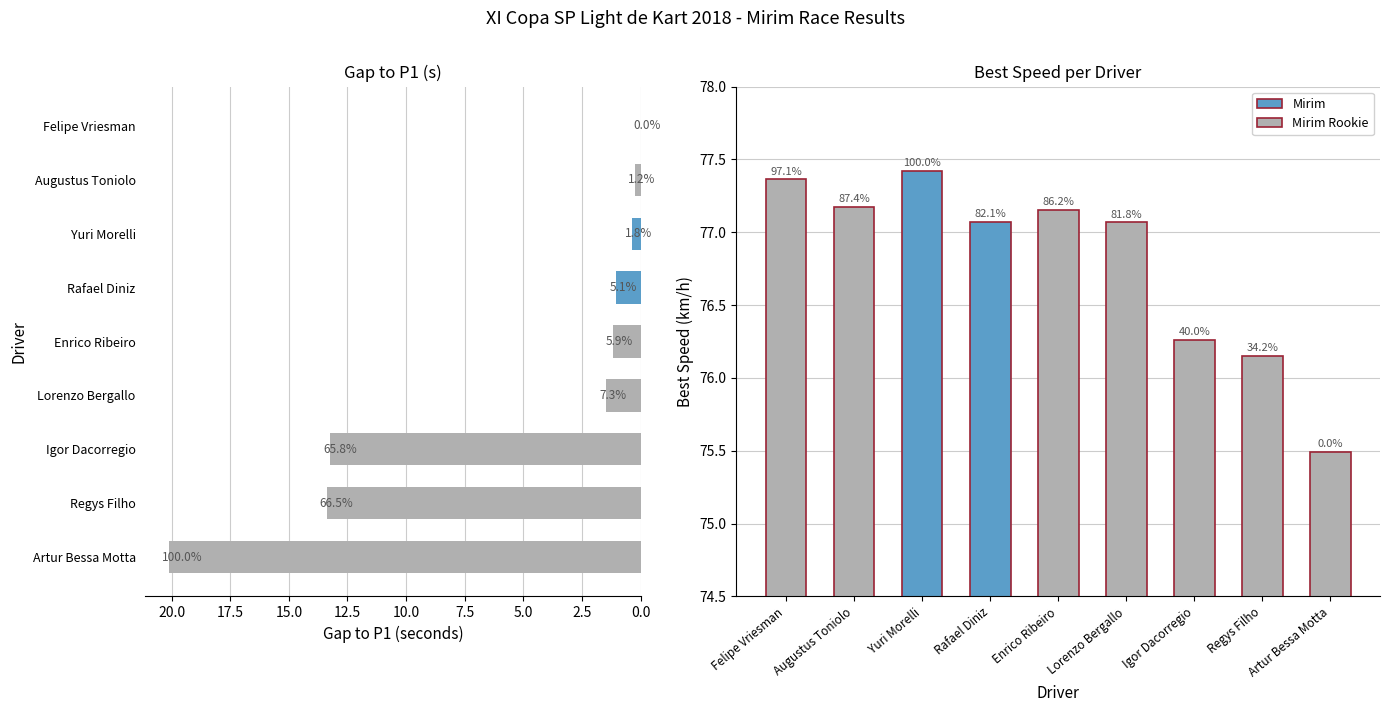

Is the value of Best Speed at Rafael Diniz greater than the value of Gap to P1 at Yuri Morelli?

Yes